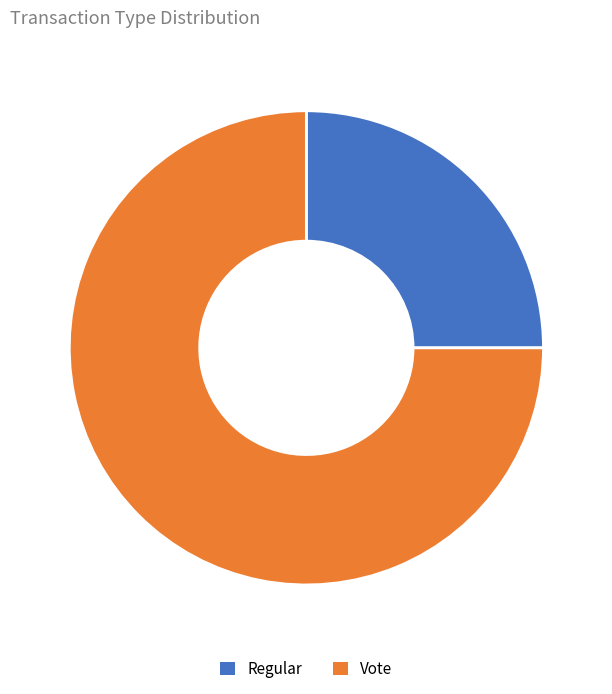

Between Vote and Regular, which is larger?

Vote